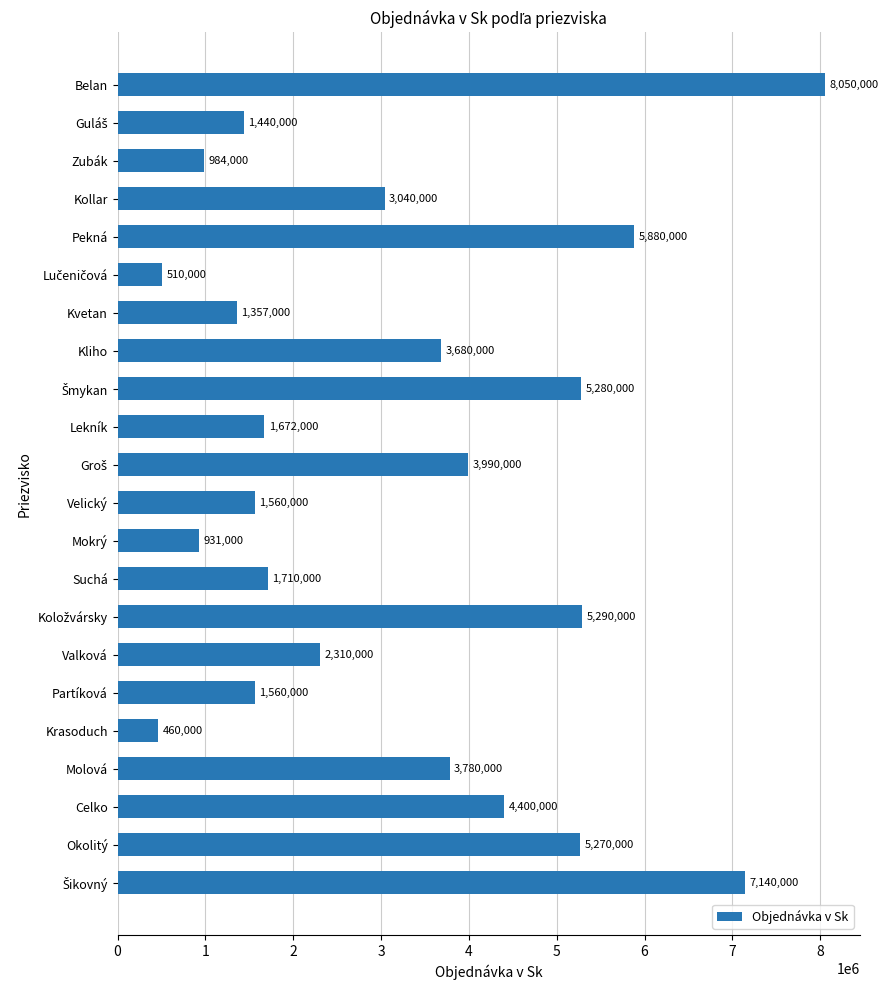

Reading top to bottom, list all the values displayed in this chart.

8050000	1440000	984000	3040000	5880000	510000	1357000	3680000	5280000	1672000	3990000	1560000	931000	1710000	5290000	2310000	1560000	460000	3780000	4400000	5270000	7140000